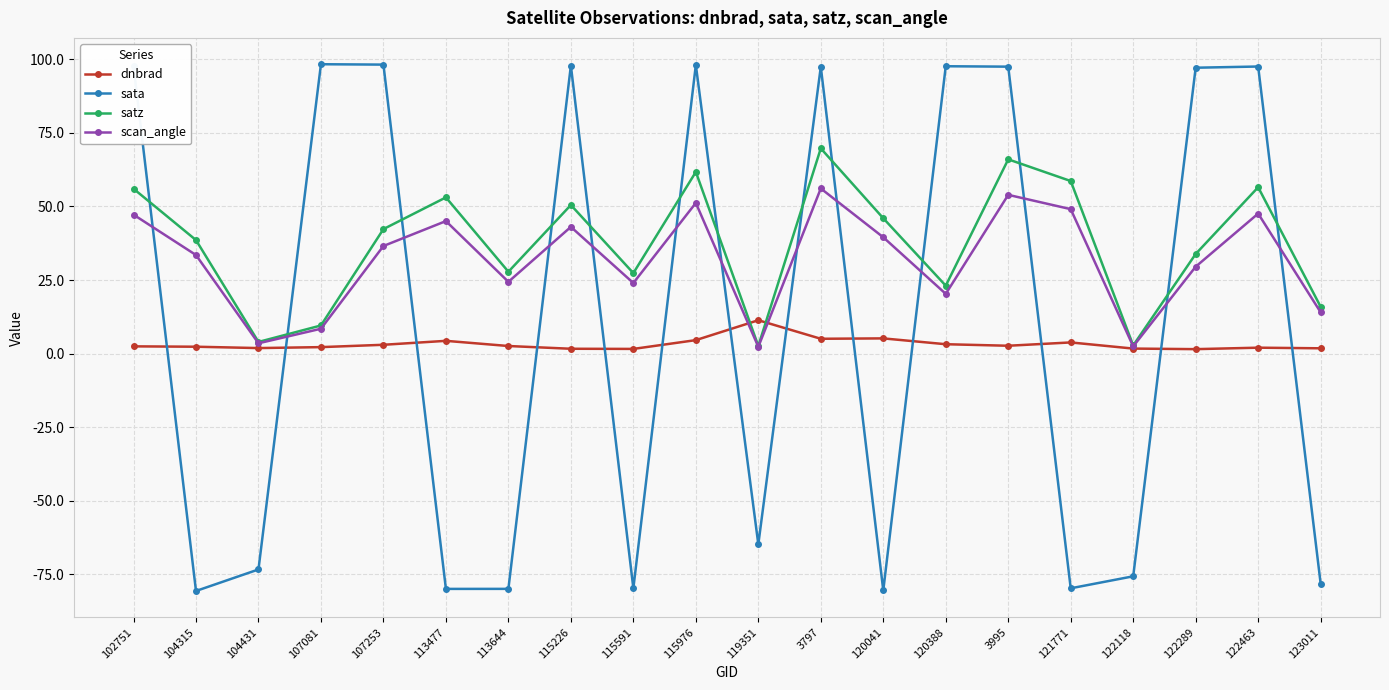

After their last crossing, which series has the higher values: sata or scan_angle?

scan_angle